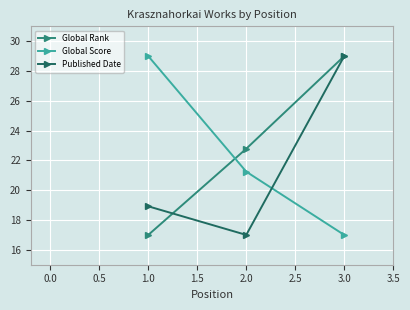

At how many categories does at least one series exceed 24?

2